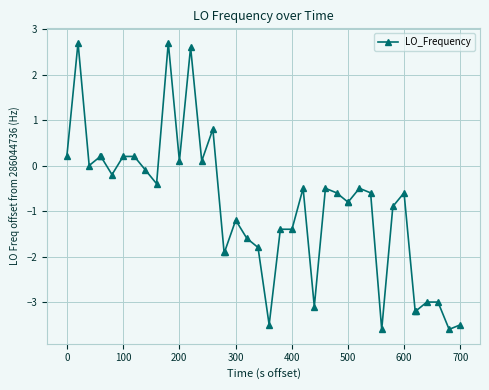

What is the sum of all values?

-37.4